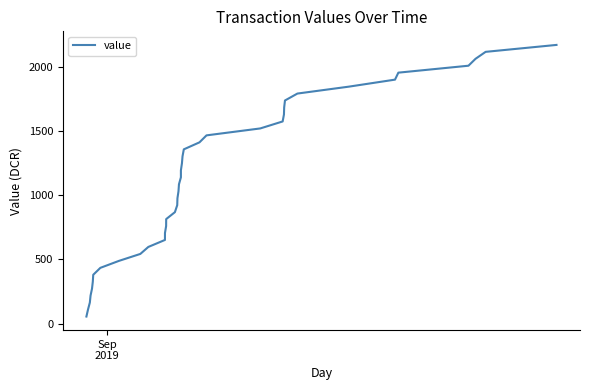

True or false: the data shows 53.5 at 1.

False